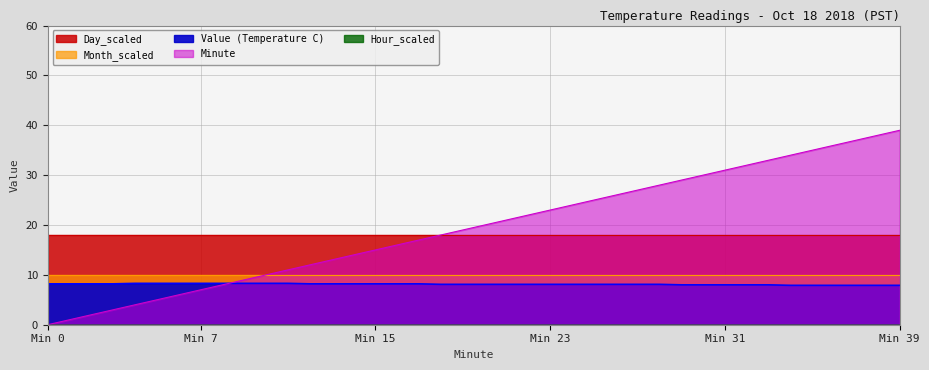

True or false: Minute has more than 2 interior local peaks.

False